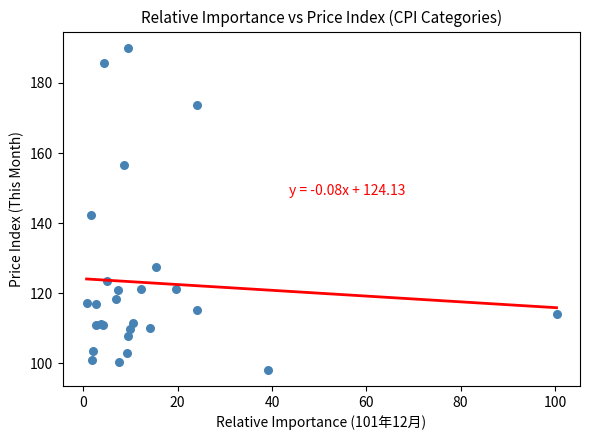

What Y value in the scatter plot is closest to 144?

142.3